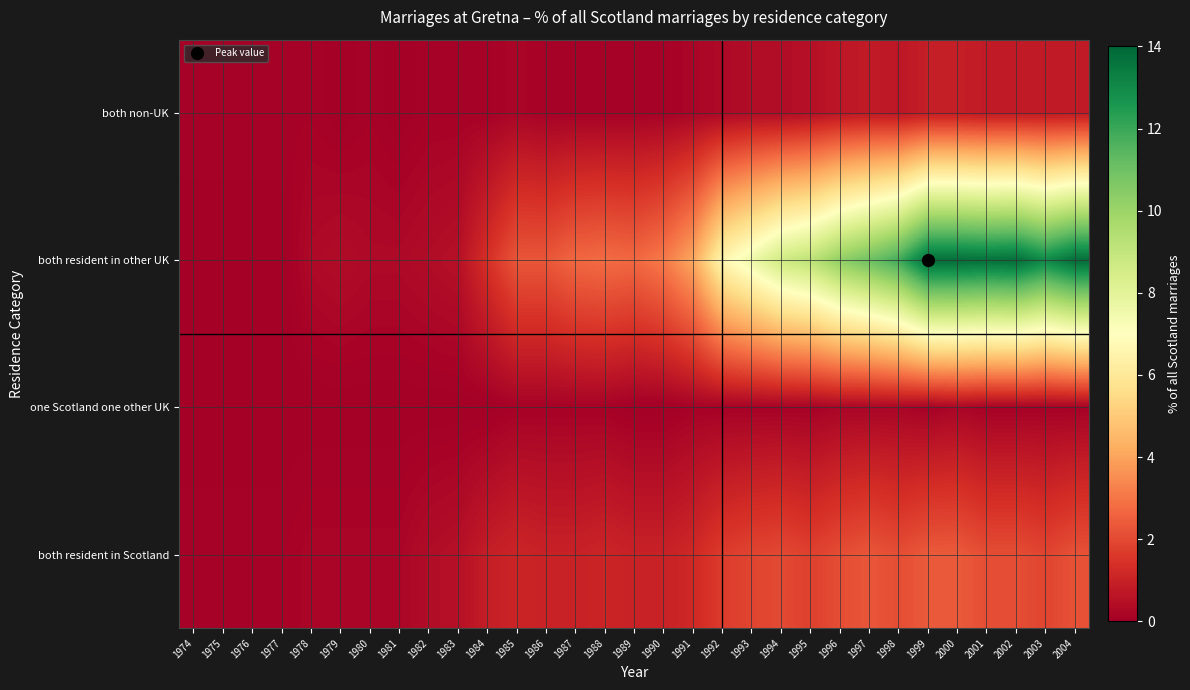

Rank the series by their maximum value, from highest to lowest.

both resident in other UK, both resident in Scotland, both non-UK, one Scotland one other UK